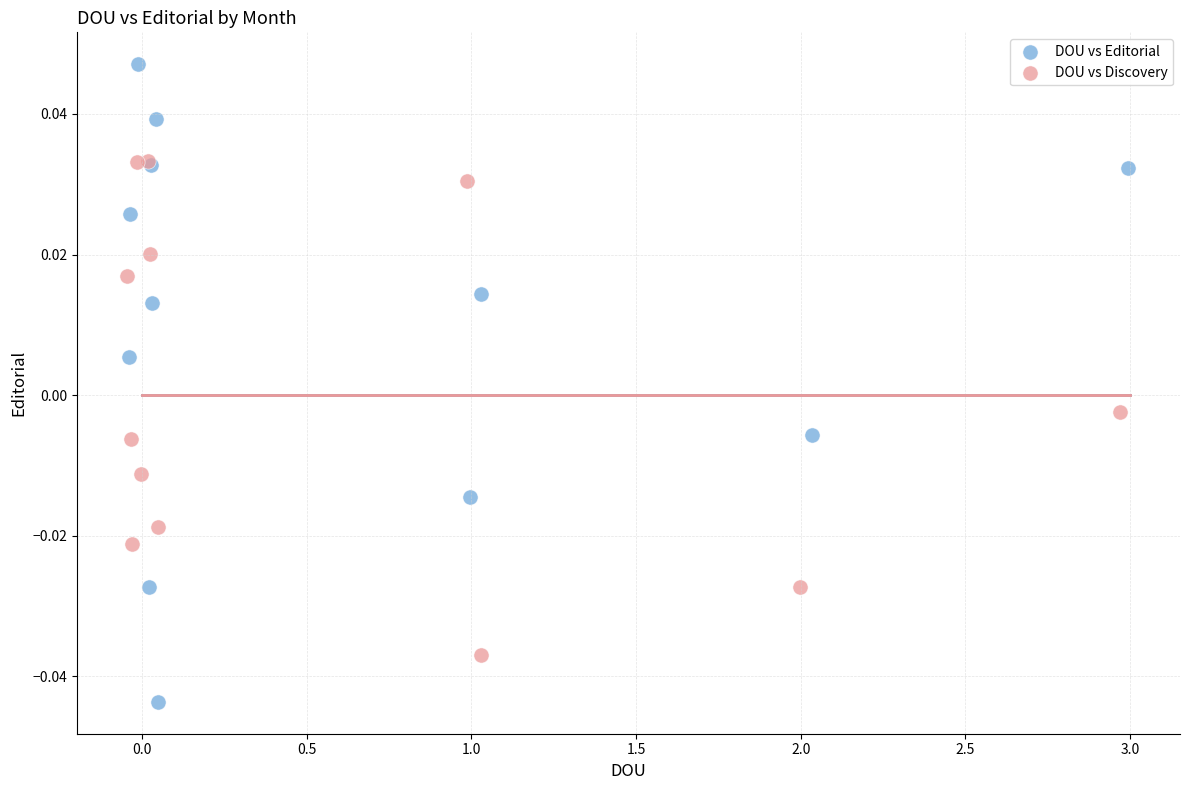

Which series contains the highest Y value?

DOU vs Editorial